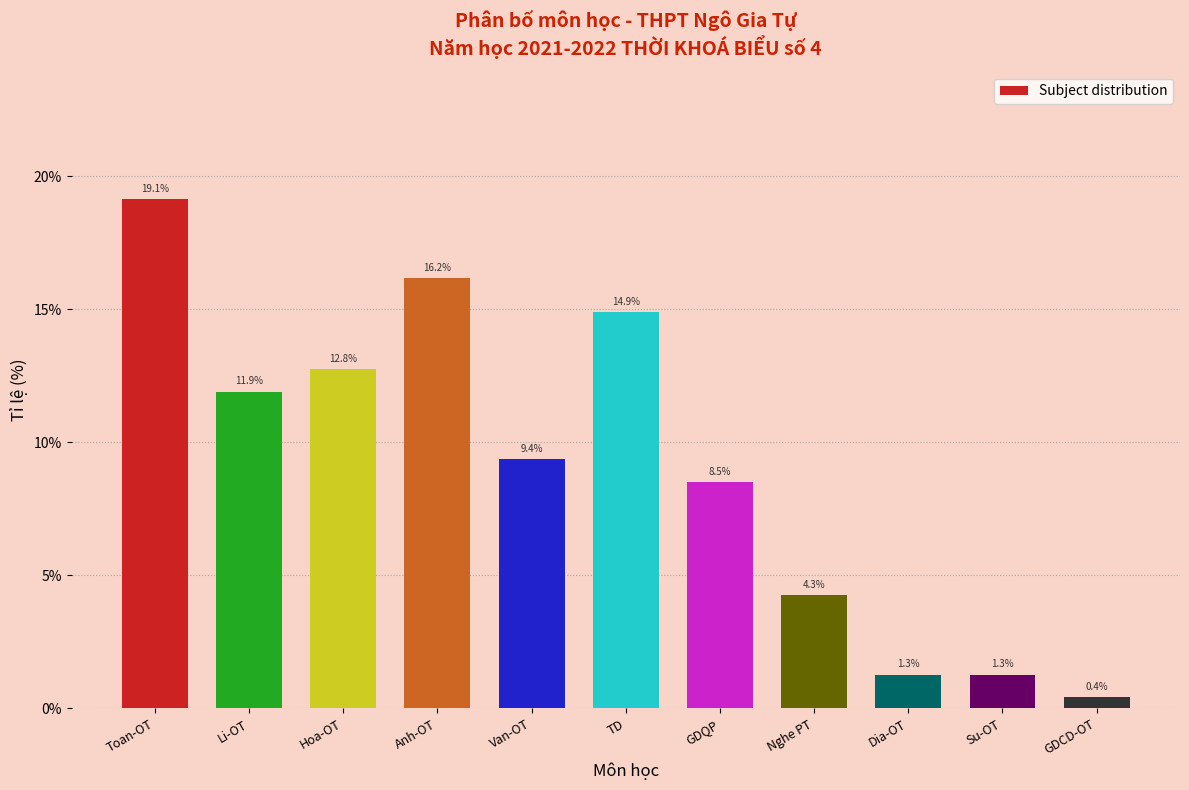

Reading left to right, list all the values displayed in this chart.

Toan-OT=19.1	Li-OT=11.9	Hoa-OT=12.8	Anh-OT=16.2	Van-OT=9.4	TD=14.9	GDQP=8.5	Nghe PT=4.3	Dia-OT=1.3	Su-OT=1.3	GDCD-OT=0.4